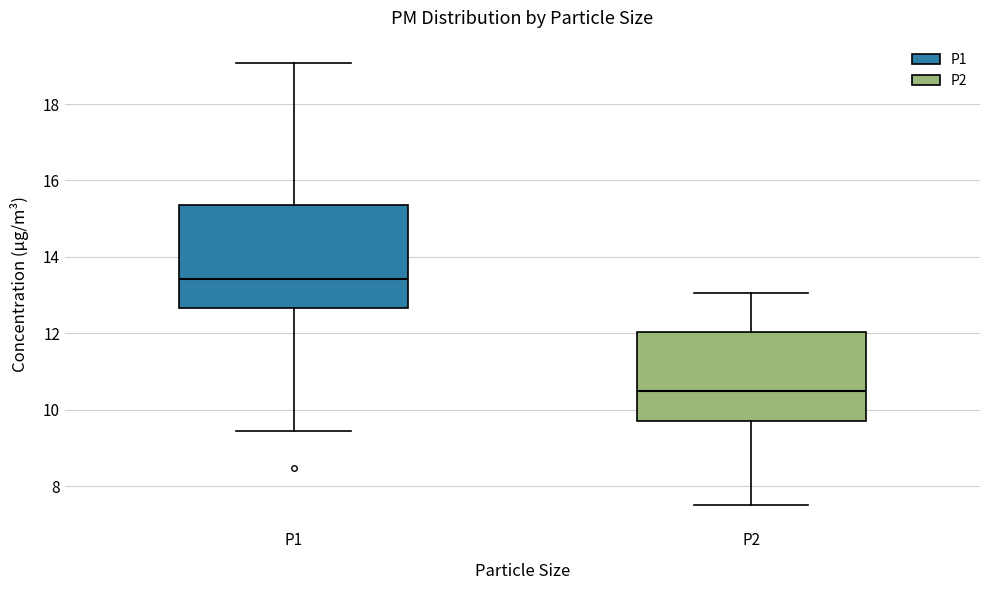

Where is the lower edge of the box for P1 on the y-axis? The values are not printed on the chart, so give them approximately, as read against the axis.

12.6